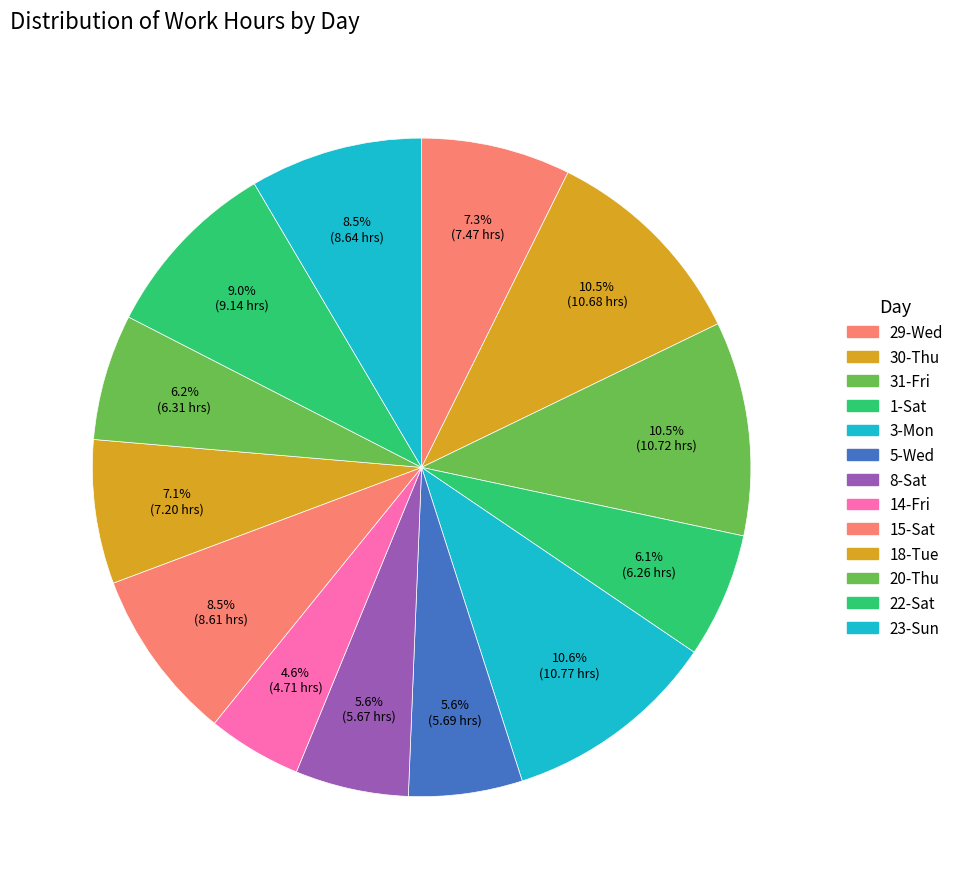

What is the largest slice in the pie chart?

3-Mon